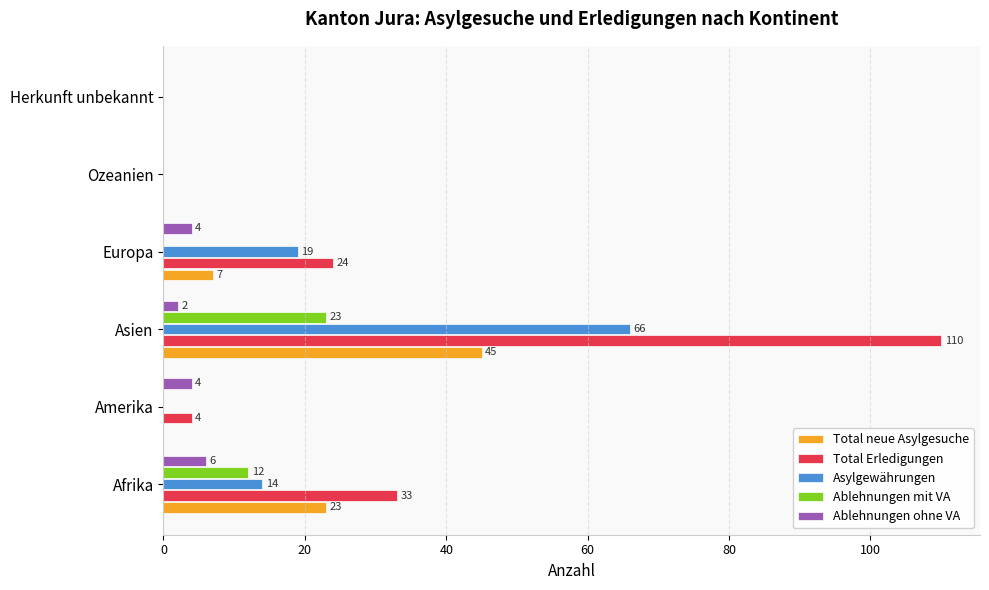

Which category has the highest value in the Asylgewährungen series?

Asien